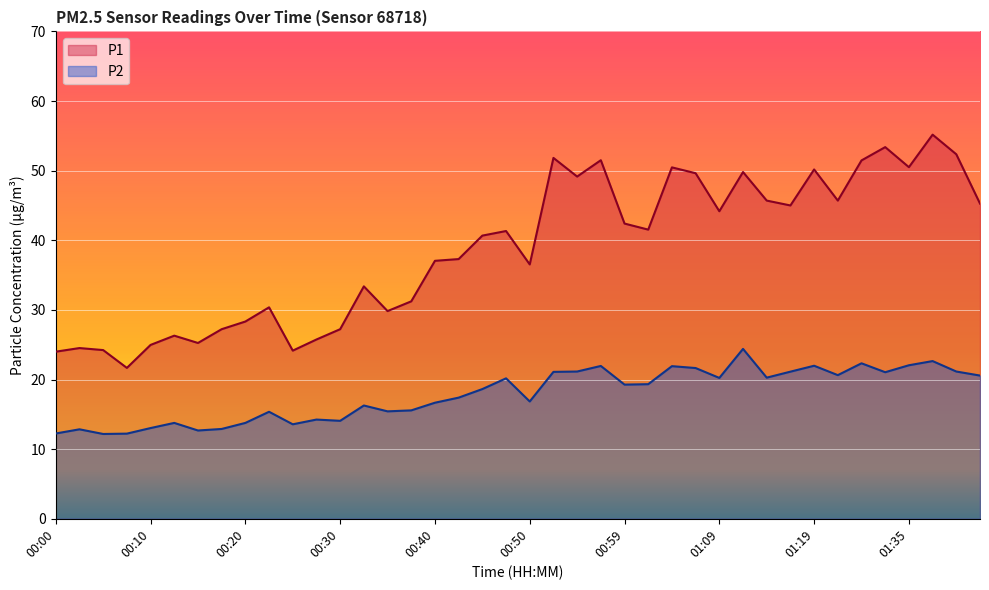

At which category does the chart reach its minimum across all series?

00:05